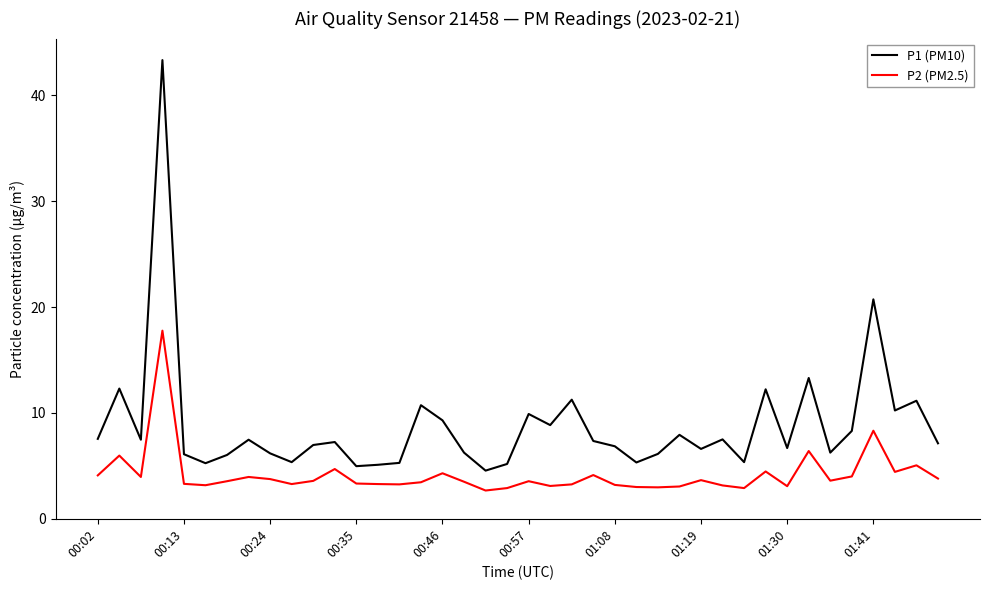

What is the greatest value displayed?

43.3